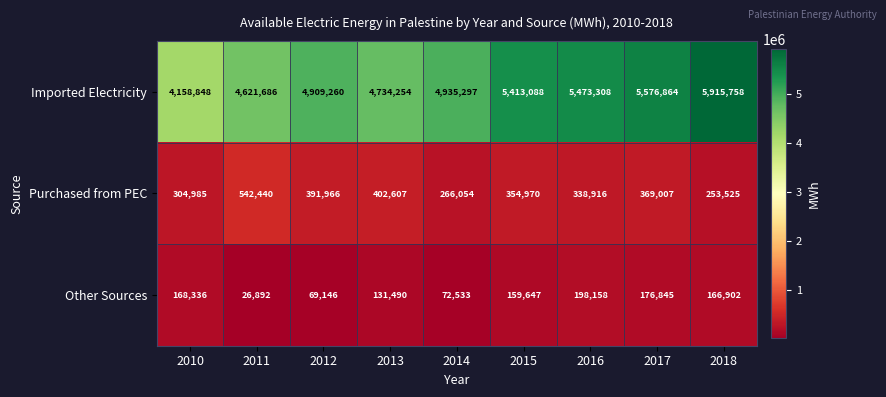

What is the sum of the Other Sources values at 2017 and 2013?

308335